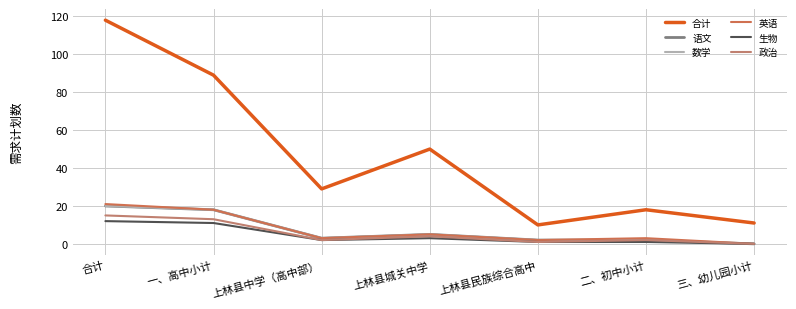

The 英语 series shows 21 at 合计. True or false?

True